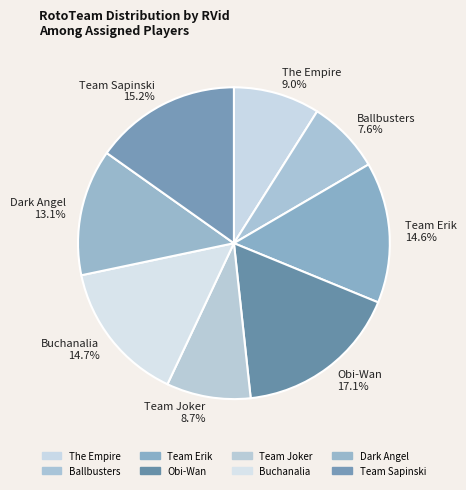

True or false: Dark Angel accounts for 13% of the total.

True